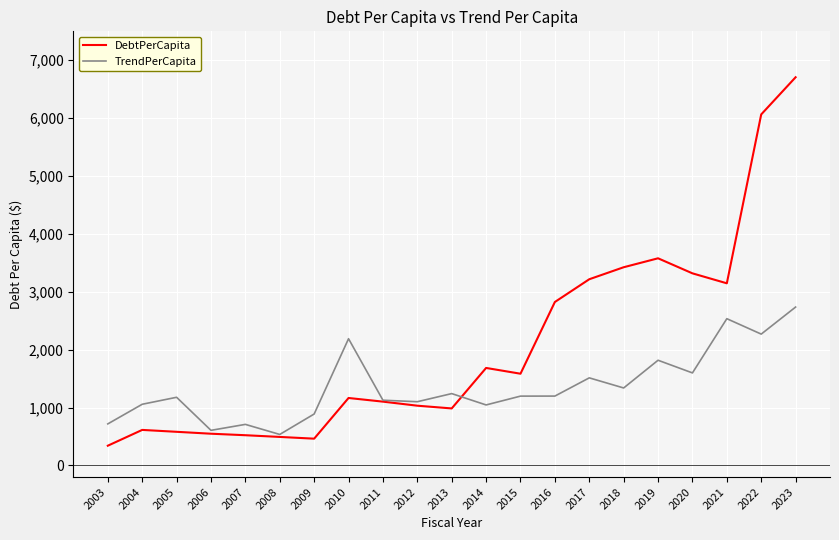

What is the difference between the highest and lowest values at 2016?

1625.5